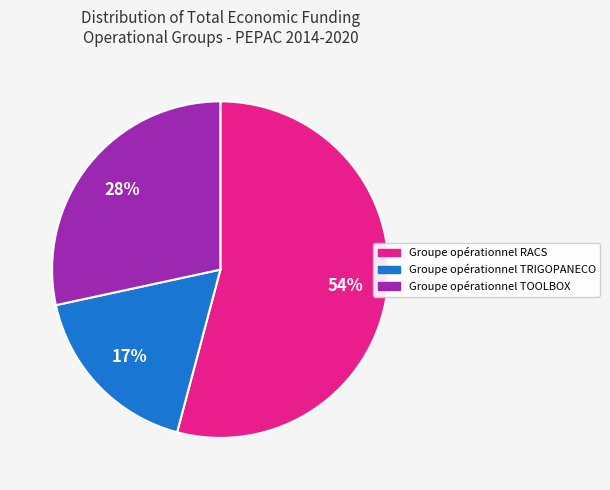

Which has a higher value, Groupe opérationnel TRIGOPANECO or Groupe opérationnel TOOLBOX?

Groupe opérationnel TOOLBOX